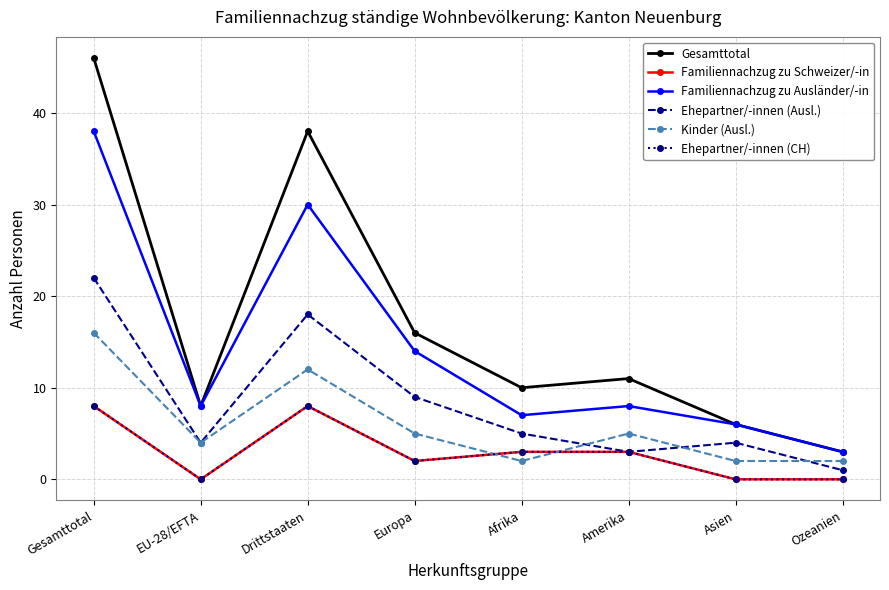

The value of Gesamttotal at EU-28/EFTA is 8. True or false?

True